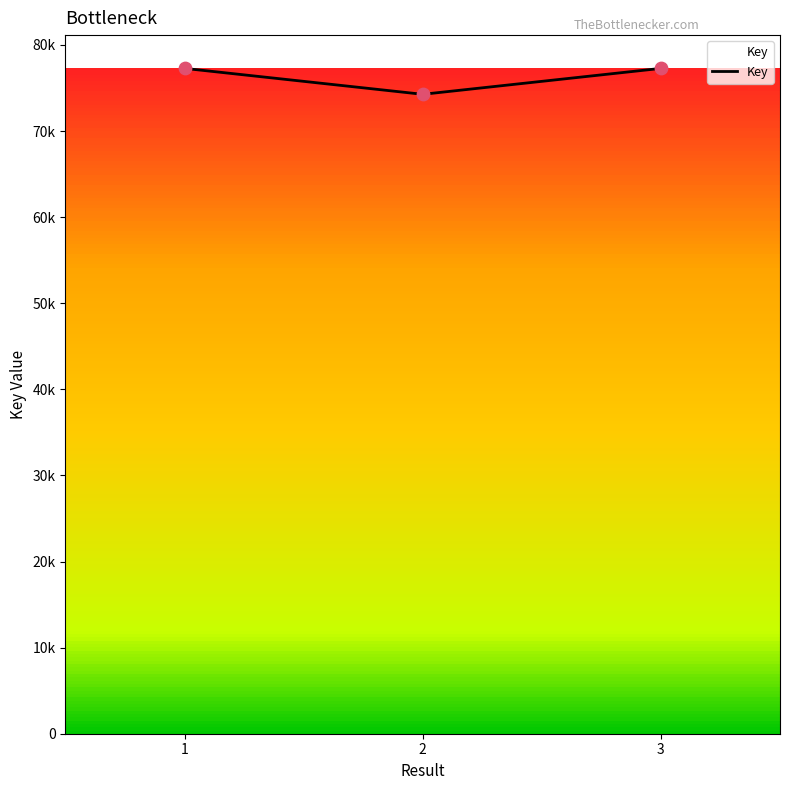

Is this an area chart (filled region under the line)?

Yes